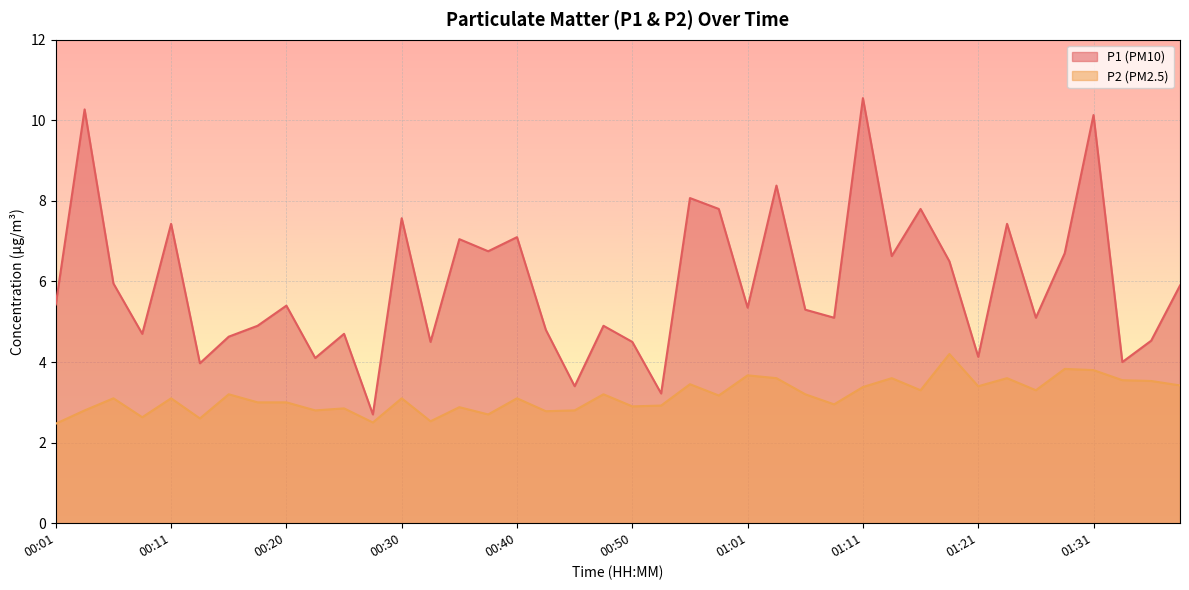

True or false: P1 and P2 intersect in this chart.

False